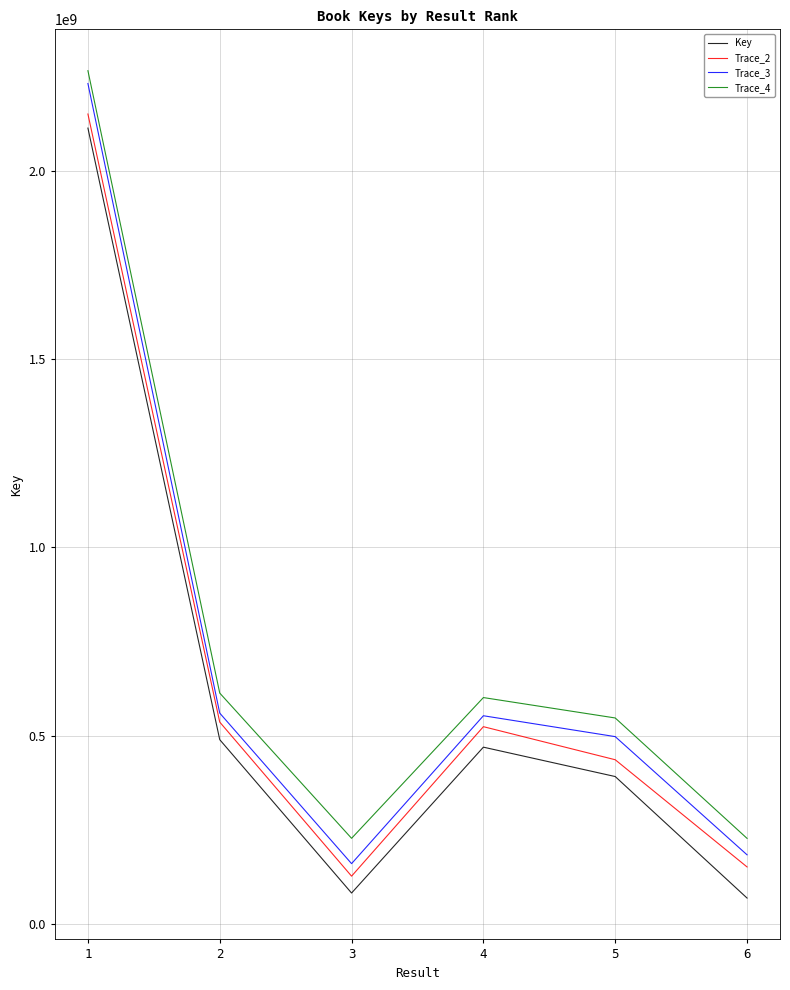

True or false: Trace_3 and Key cross at least once.

False